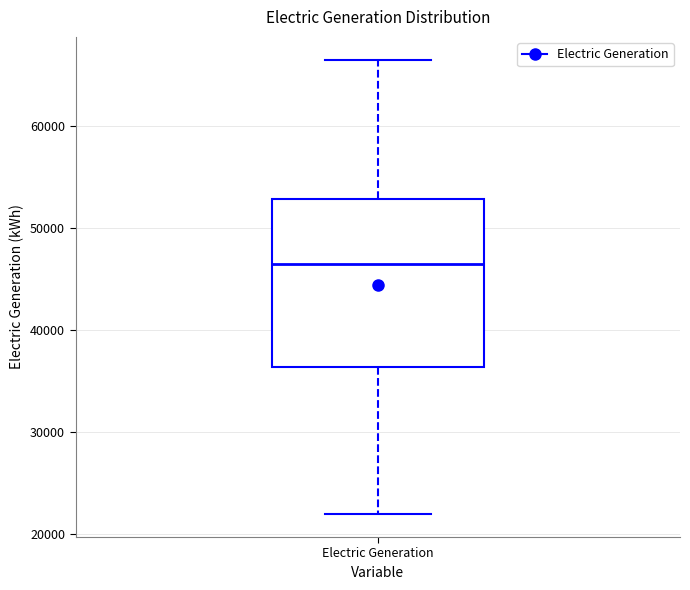

Where does the upper whisker of the box for Electric Generation end on the y-axis? The values are not printed on the chart, so give them approximately, as read against the axis.

66000